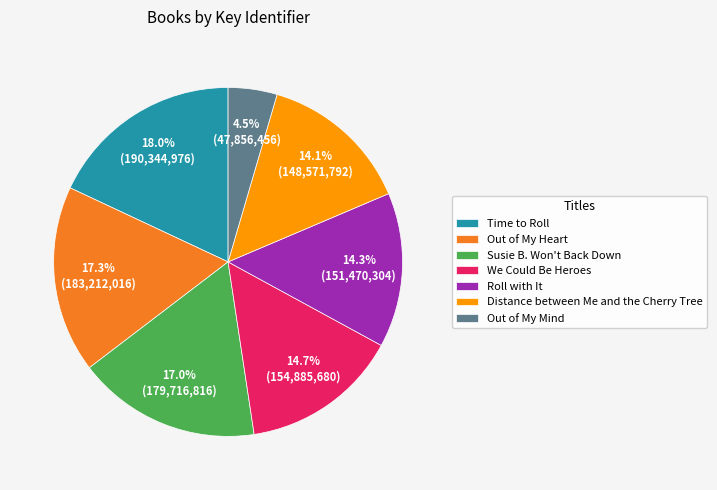

Which category has the biggest portion of the pie?

Time to Roll